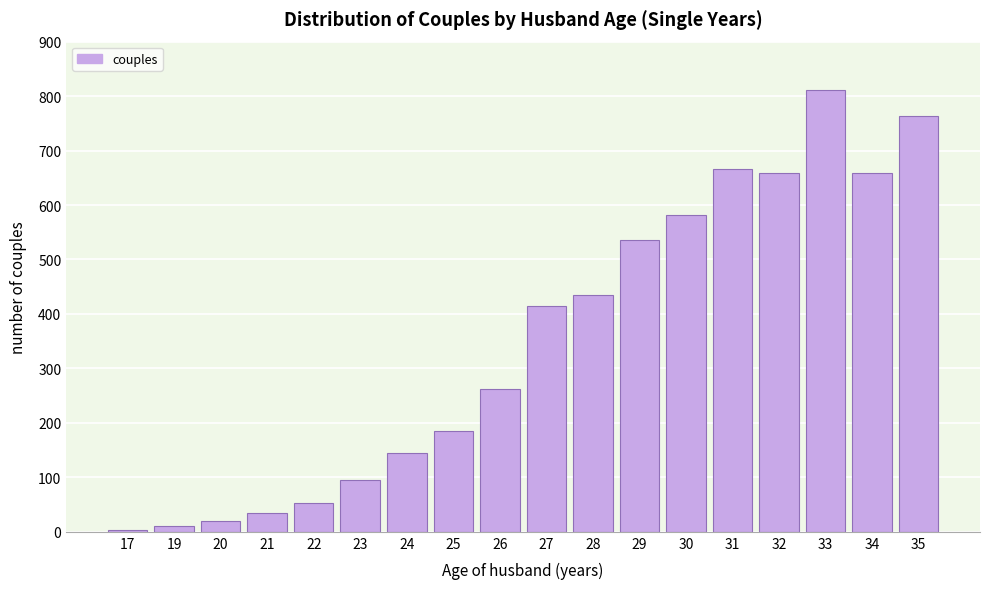

What is the maximum value shown in the chart?

811